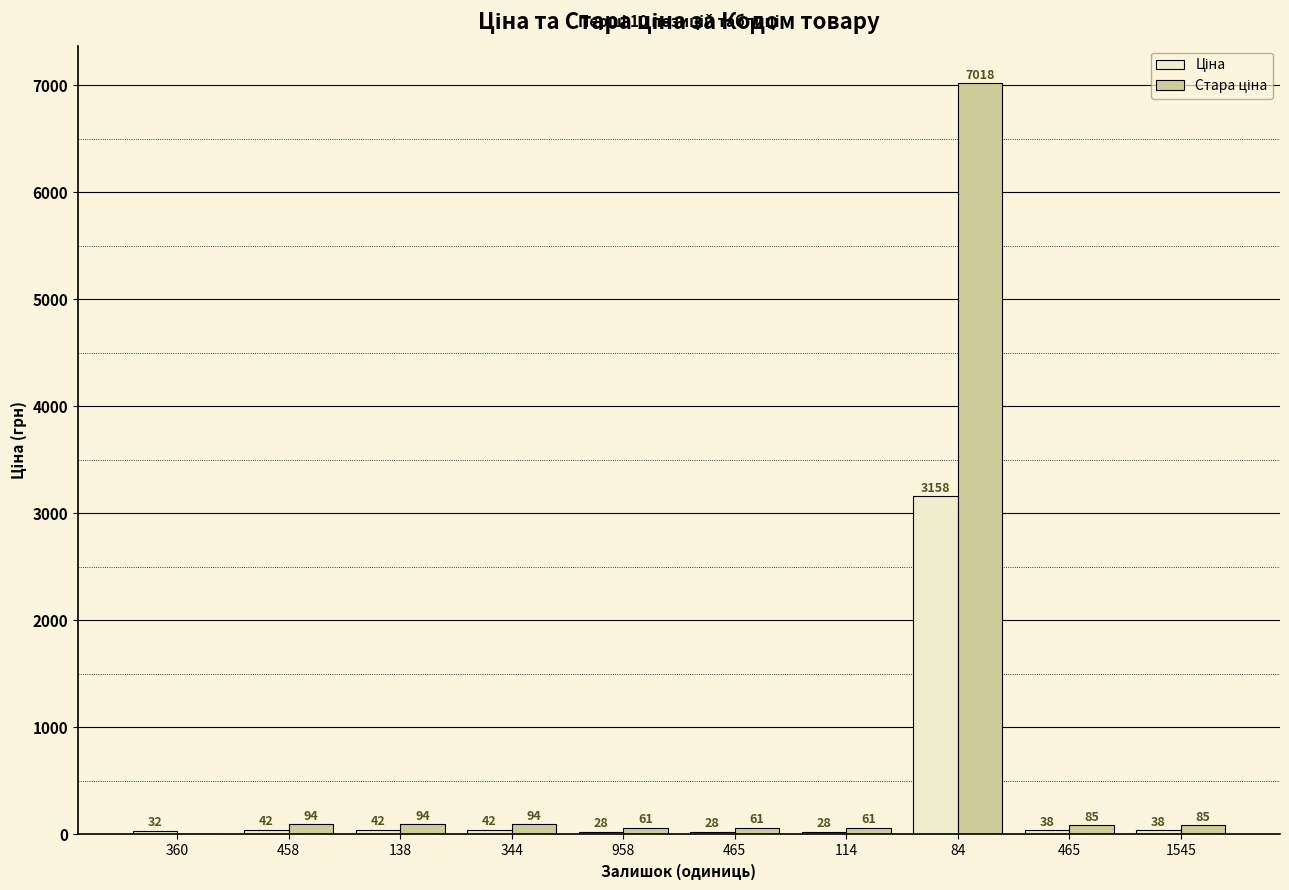

What is the sum of the Ціна values at 458 and 360?

74.5